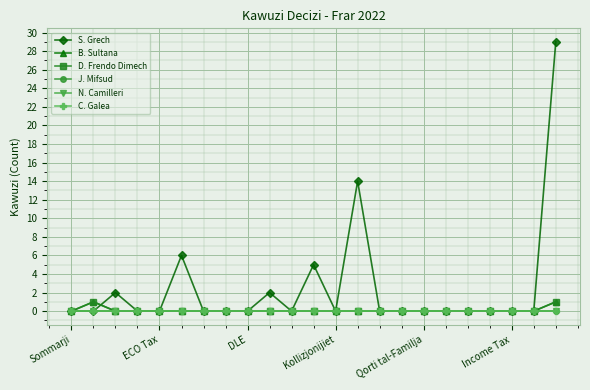

List the series in order of their peak value, highest first.

S. Grech, B. Sultana, D. Frendo Dimech, J. Mifsud, N. Camilleri, C. Galea